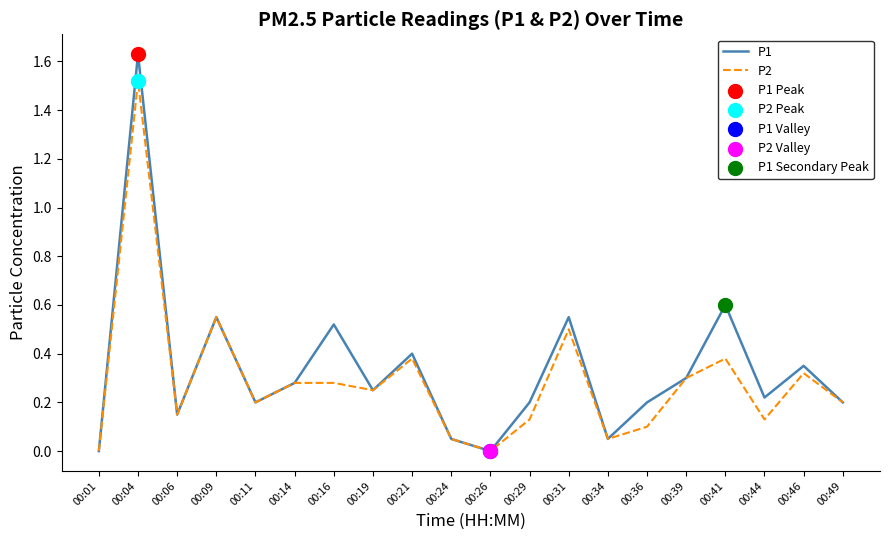

Which series has the largest range (max minus min)?

P1